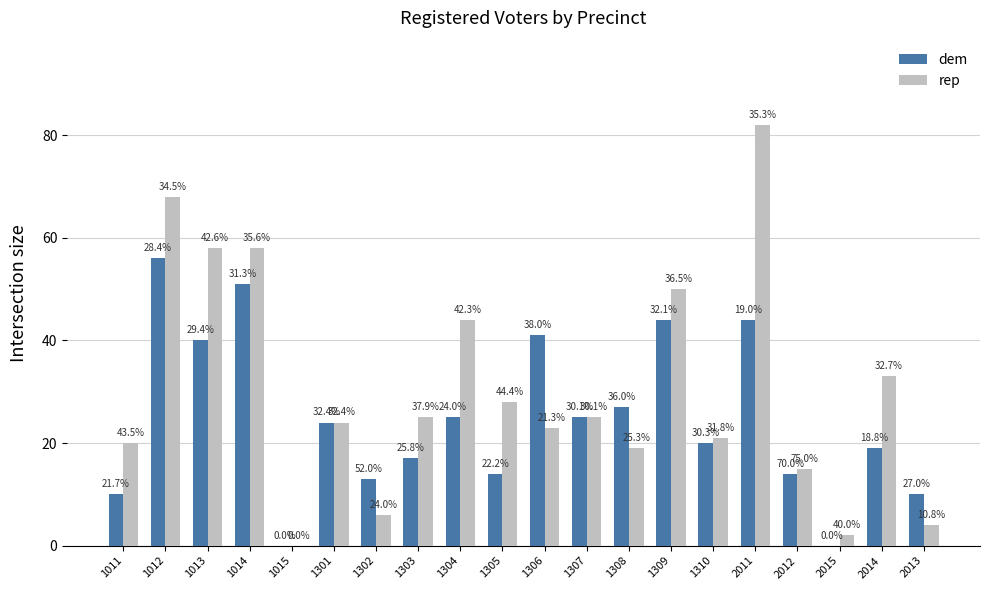

Which series has the widest spread of values?

rep